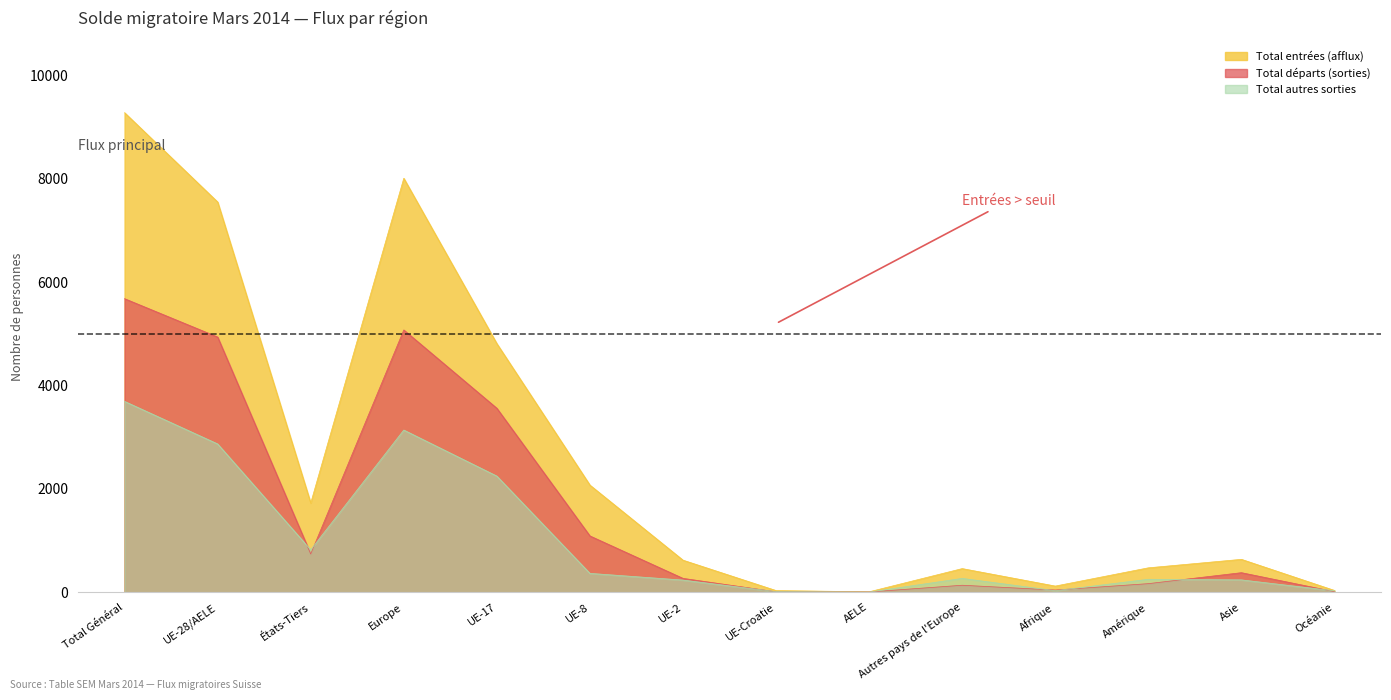

How many distinct data groups are displayed?

3